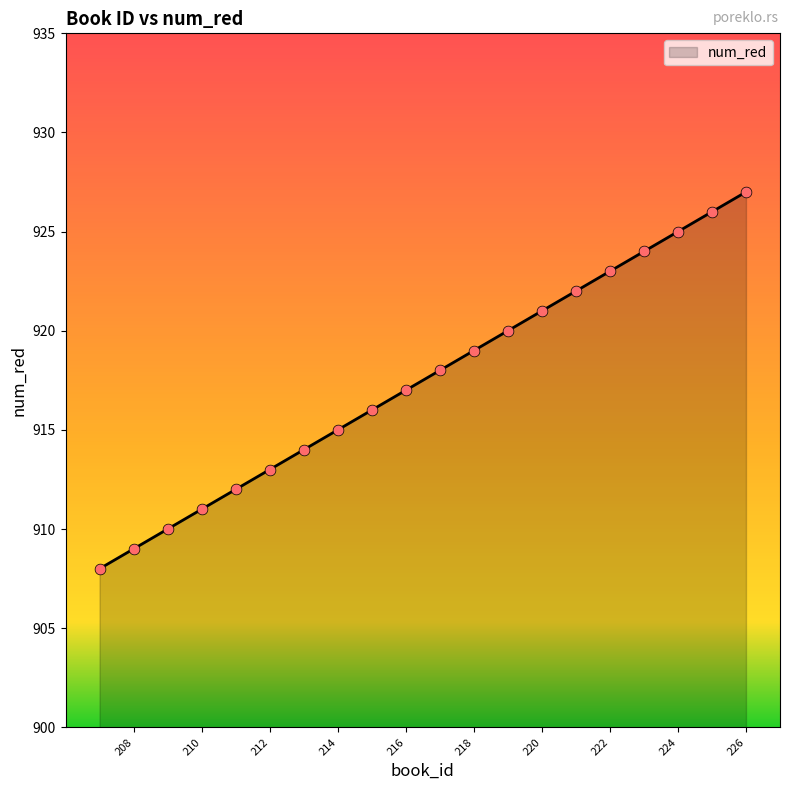

What is the change in value from 221 to 220?

-1